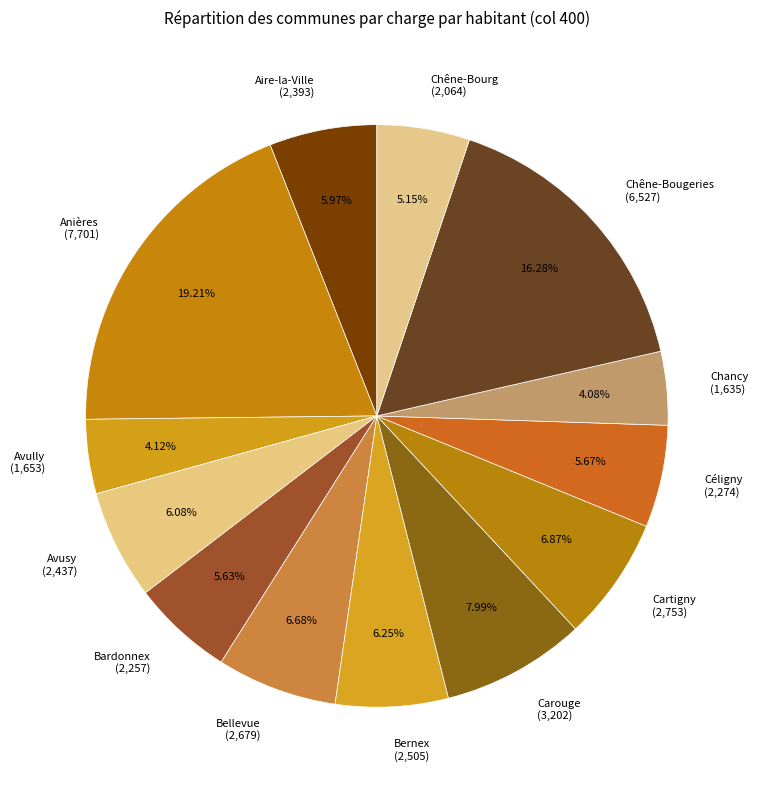

To the nearest percent, what percentage of the pie is Avully?

4%